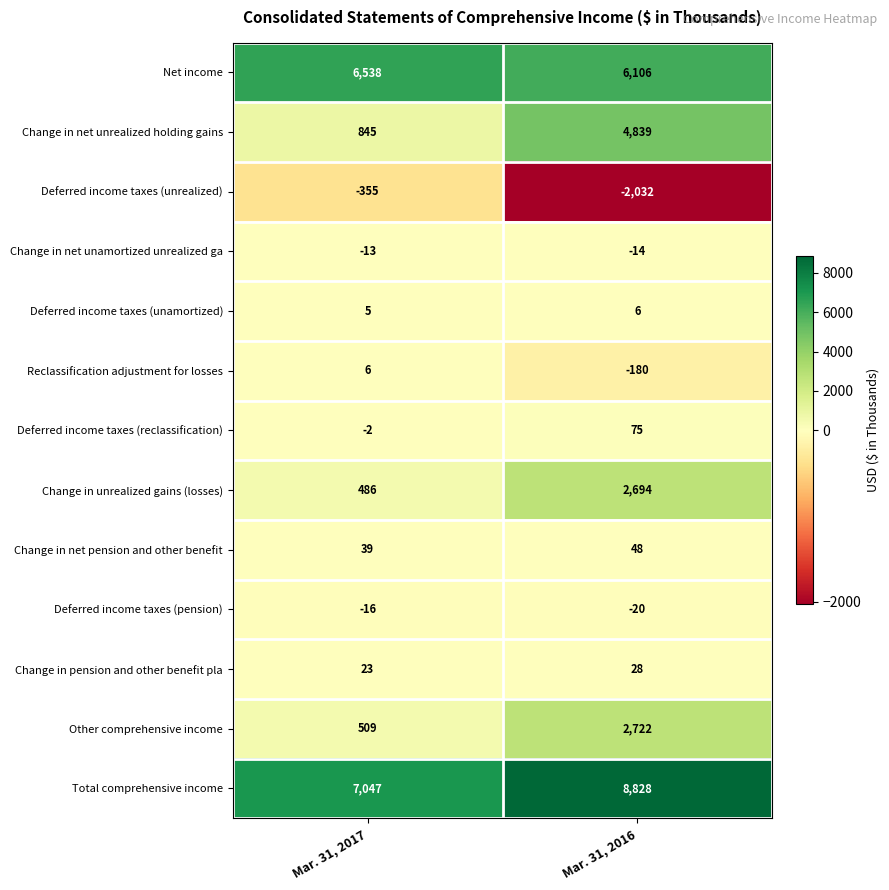

What is the difference between the Net income values at Mar. 31, 2017 and Mar. 31, 2016?

432